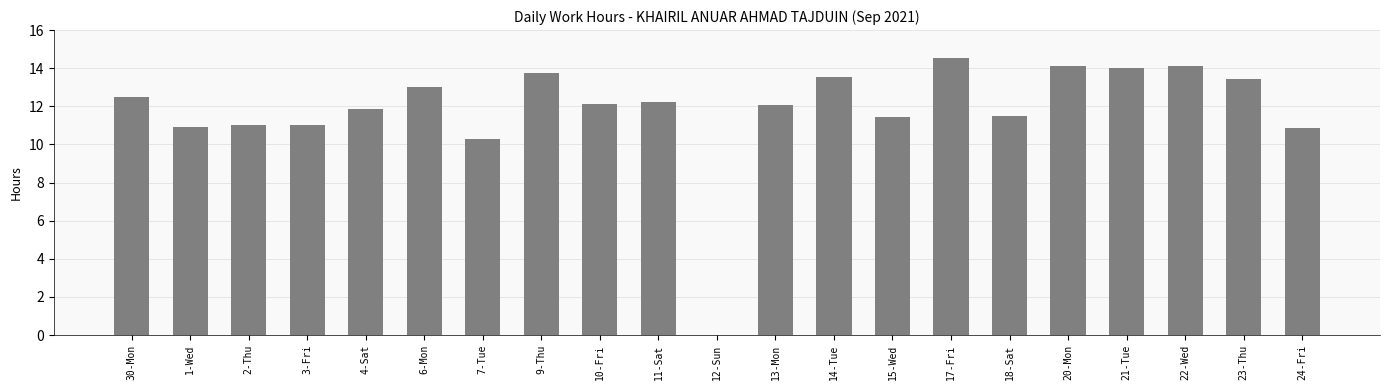

What is the change in value from 9-Thu to 17-Fri?

+0.8